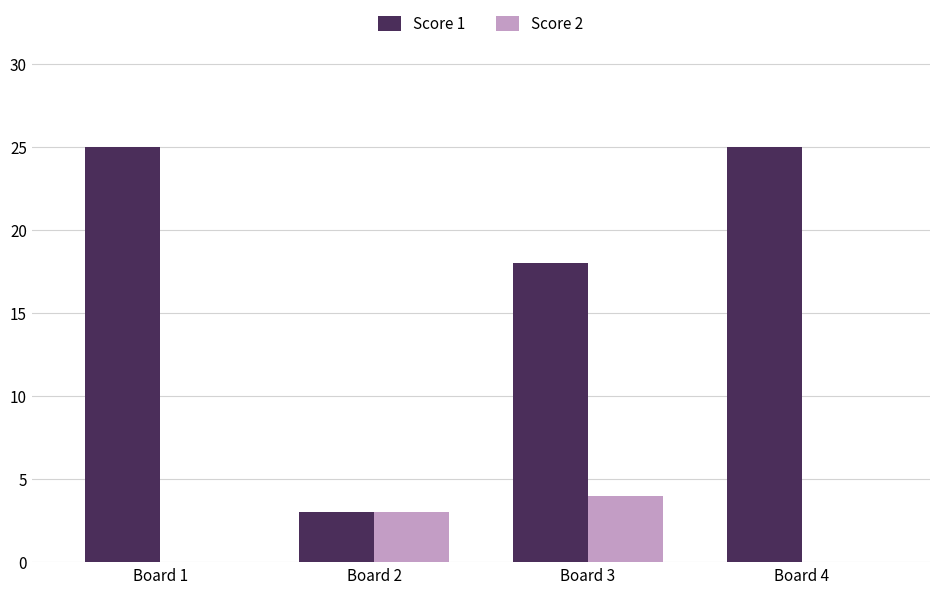

Between Board 2 and Board 4, which series saw the biggest shift?

Score 1